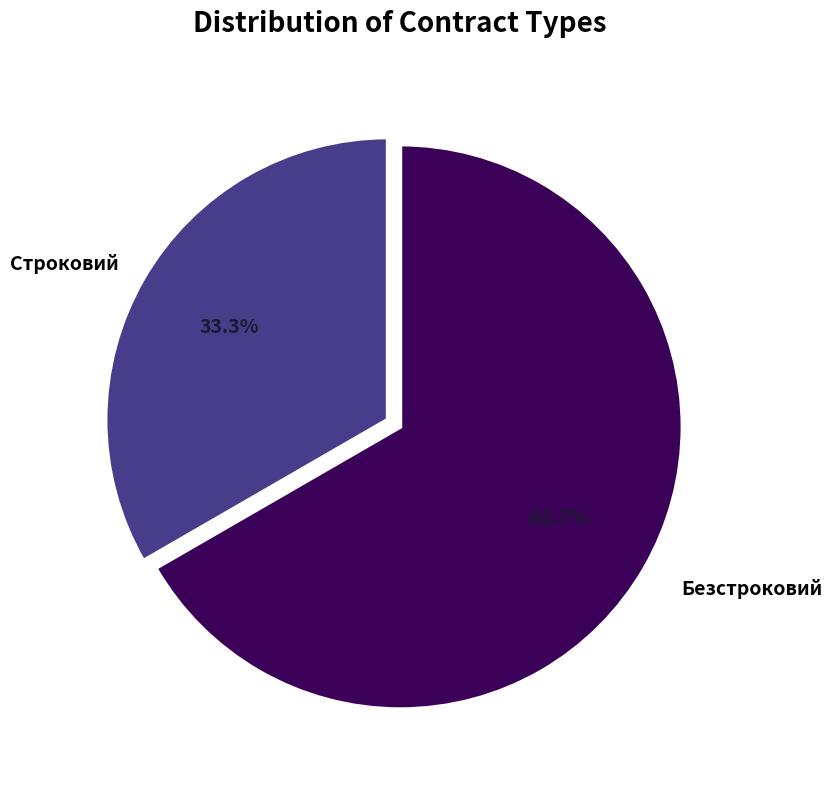

Does any single category account for the majority?

Yes